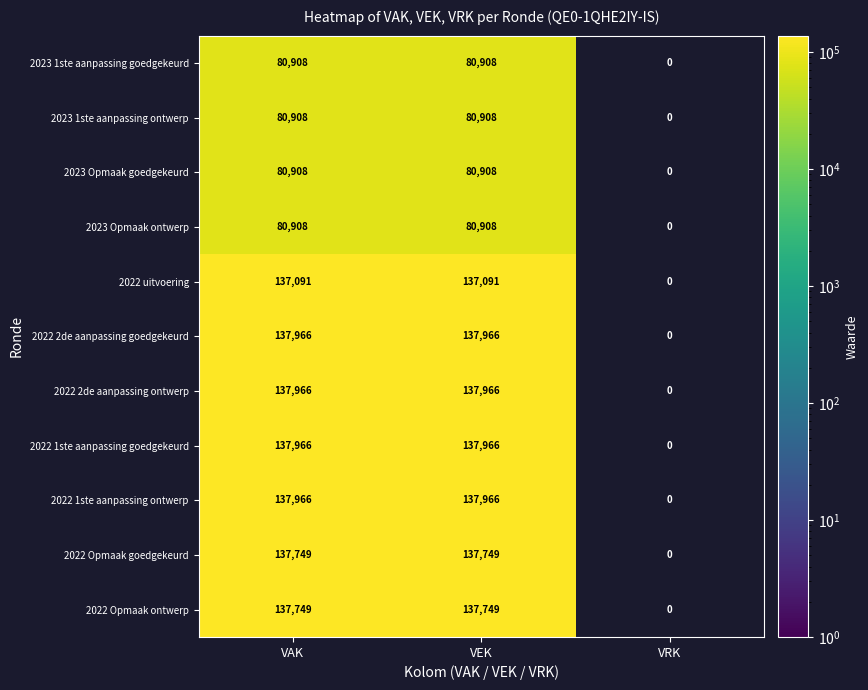

Is it true that 2022 Opmaak goedgekeurd equals 206945 at VEK?

False